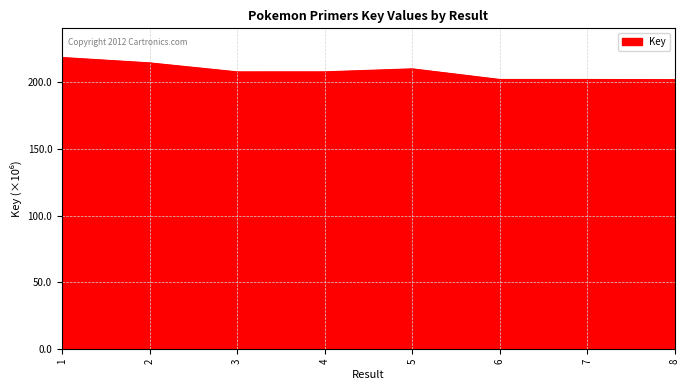

Is this an area chart (filled region under the line)?

Yes